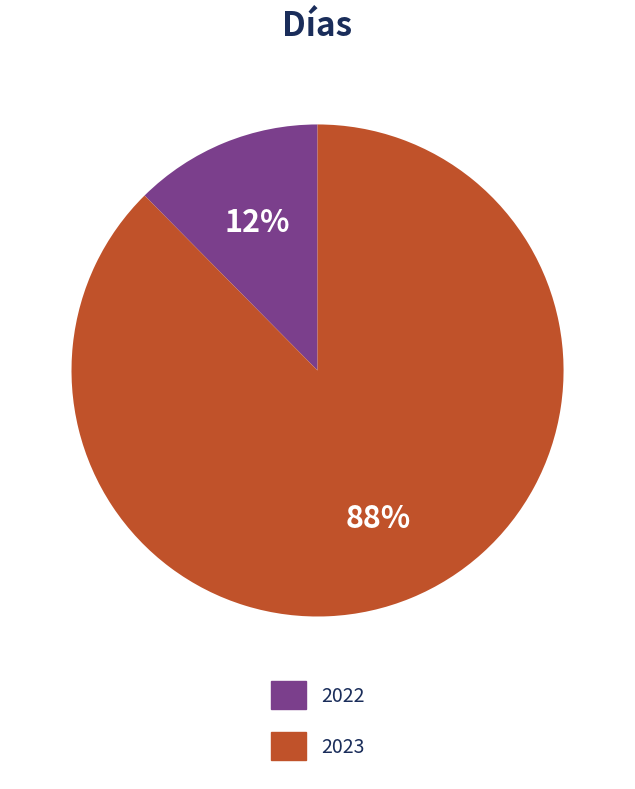

Does 2023 account for over 50% of the chart?

Yes